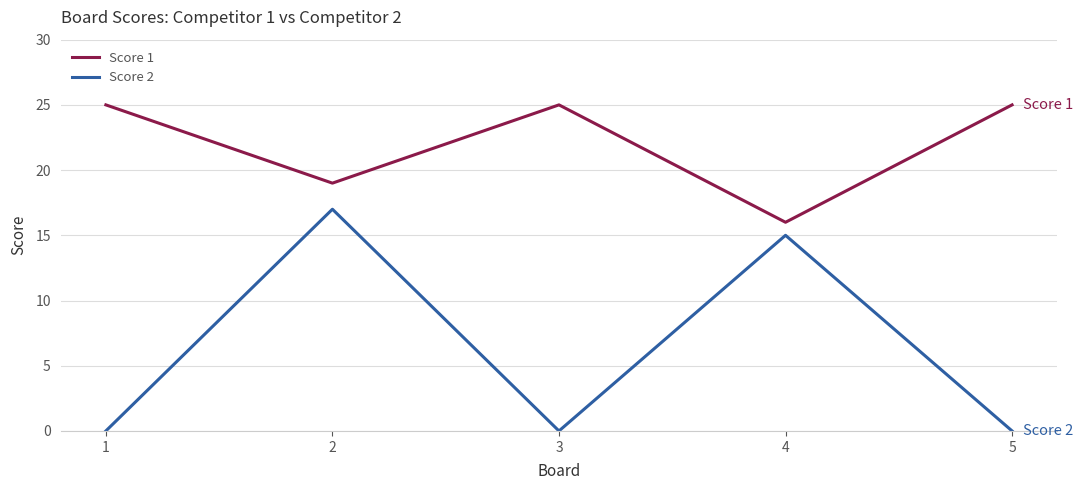

Which series has the largest total across all categories?

Score 1